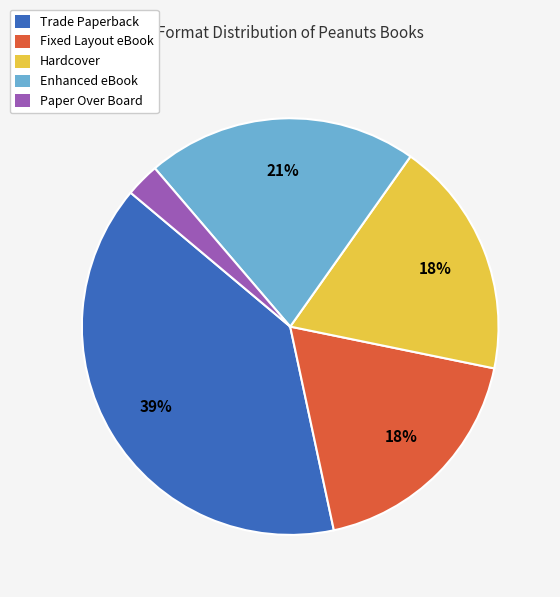

What percentage is the Fixed Layout eBook slice, to the nearest percent?

18%